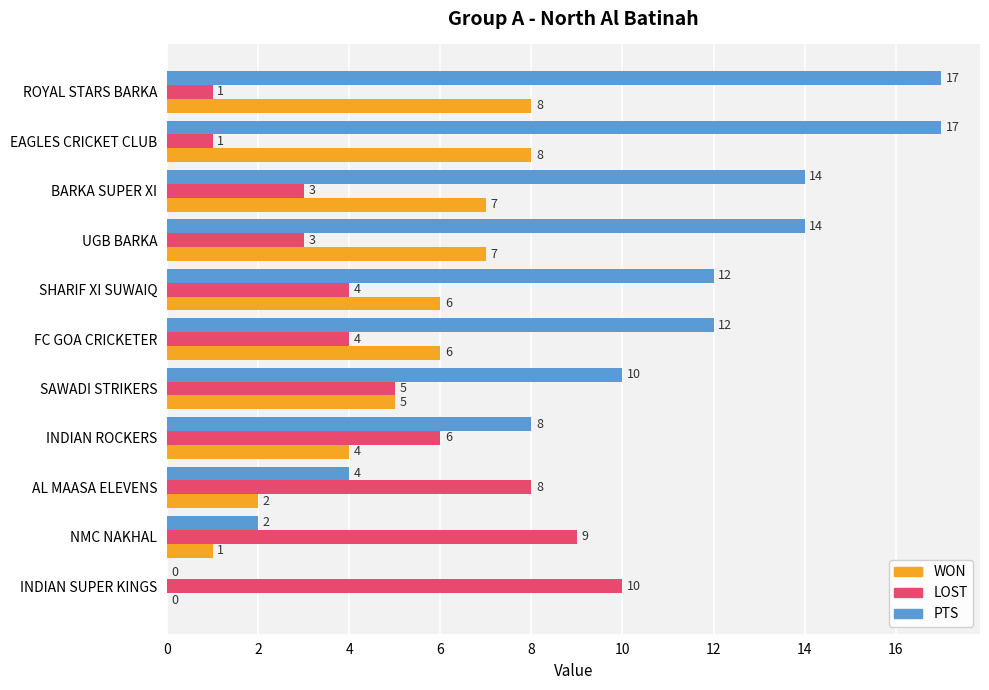

Is it true that PTS equals 14 at BARKA SUPER XI?

True